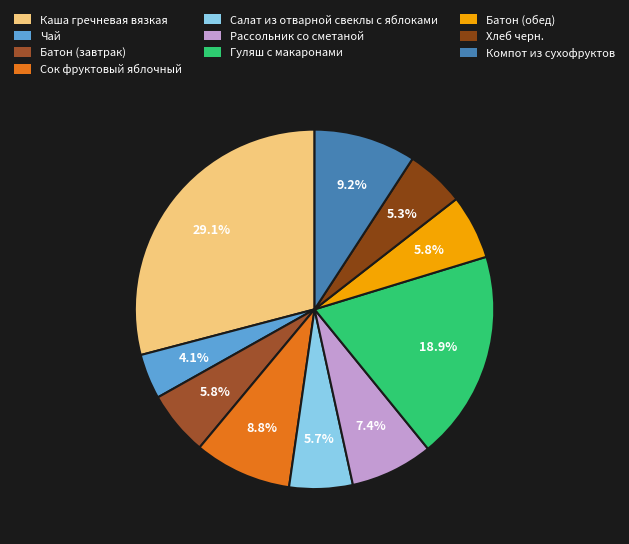

What is the smallest slice in the pie chart?

Чай